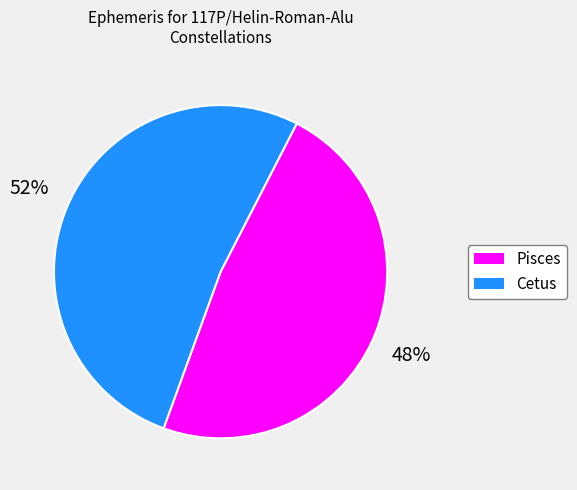

To the nearest percent, what is the difference between the largest and smallest slice percentages?

4%